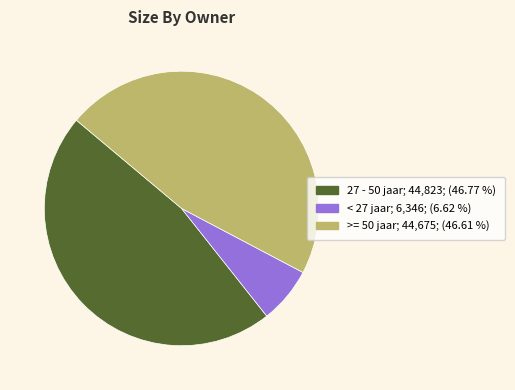

Does < 27 jaar account for over 50% of the chart?

No